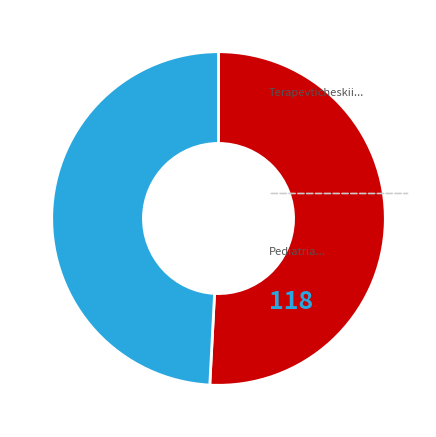

Is there a majority slice in this chart?

Yes